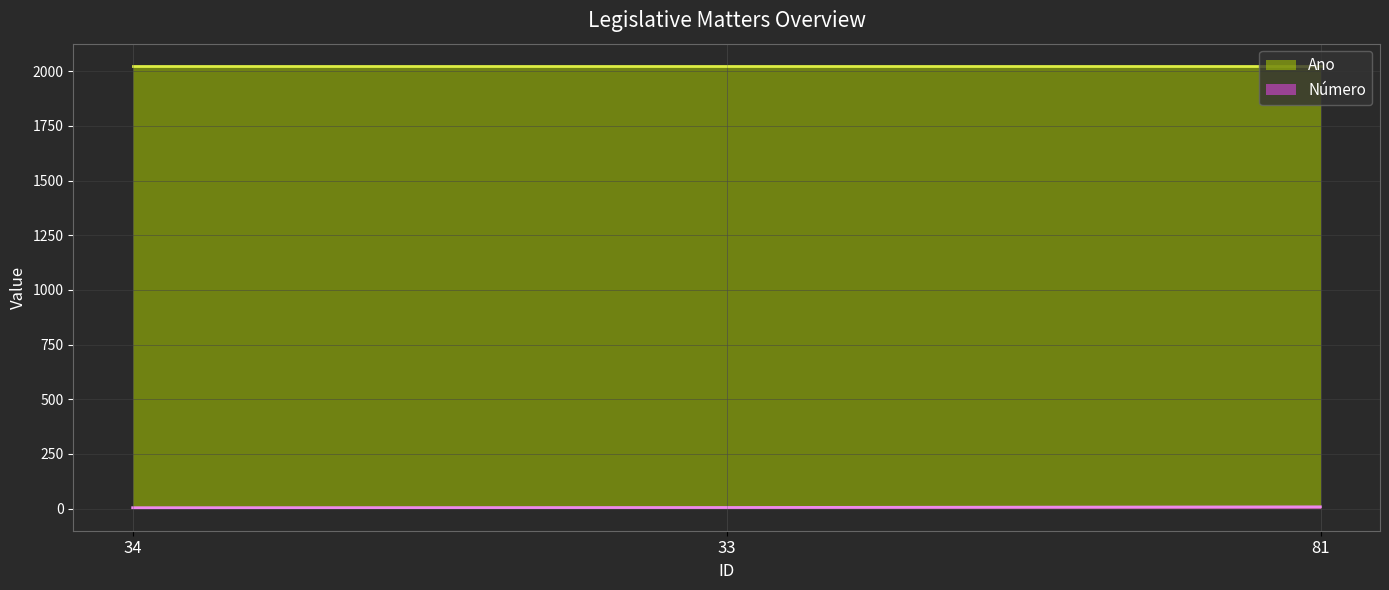

Does the chart display data point markers on the line(s)?

No